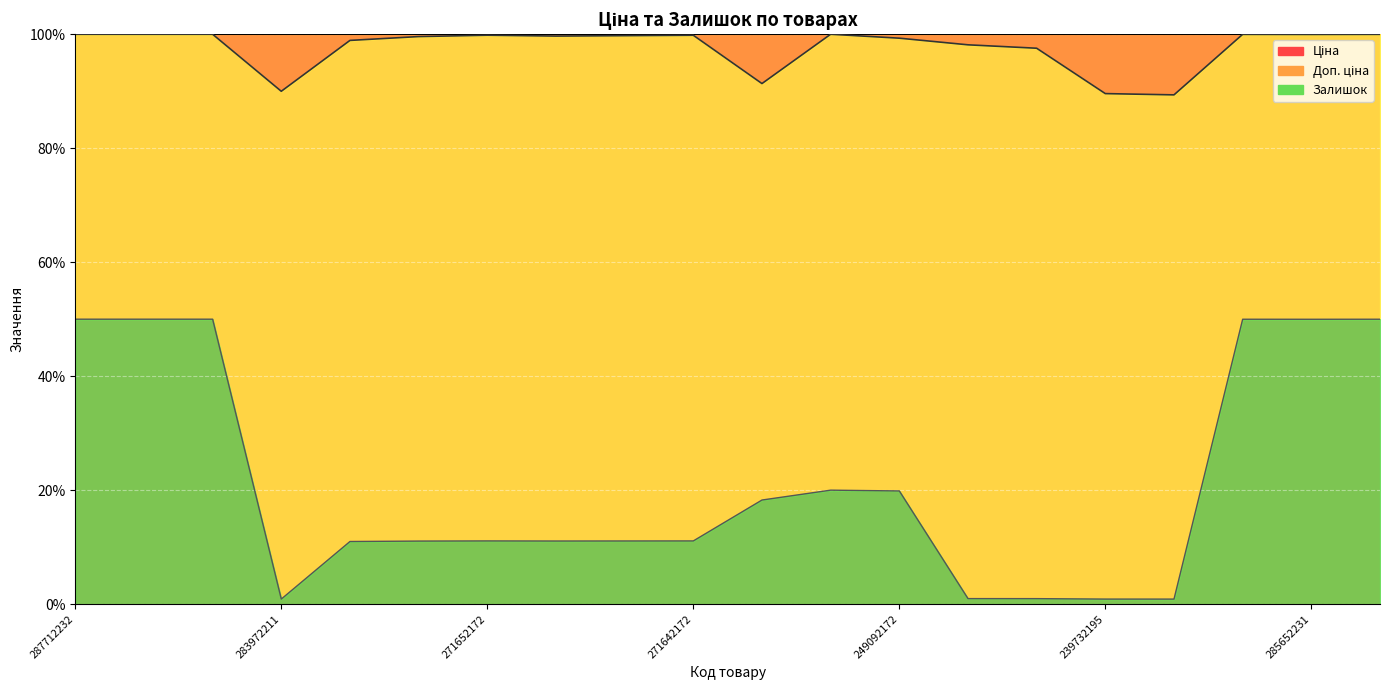

At how many categories does at least one series exceed 39?

20